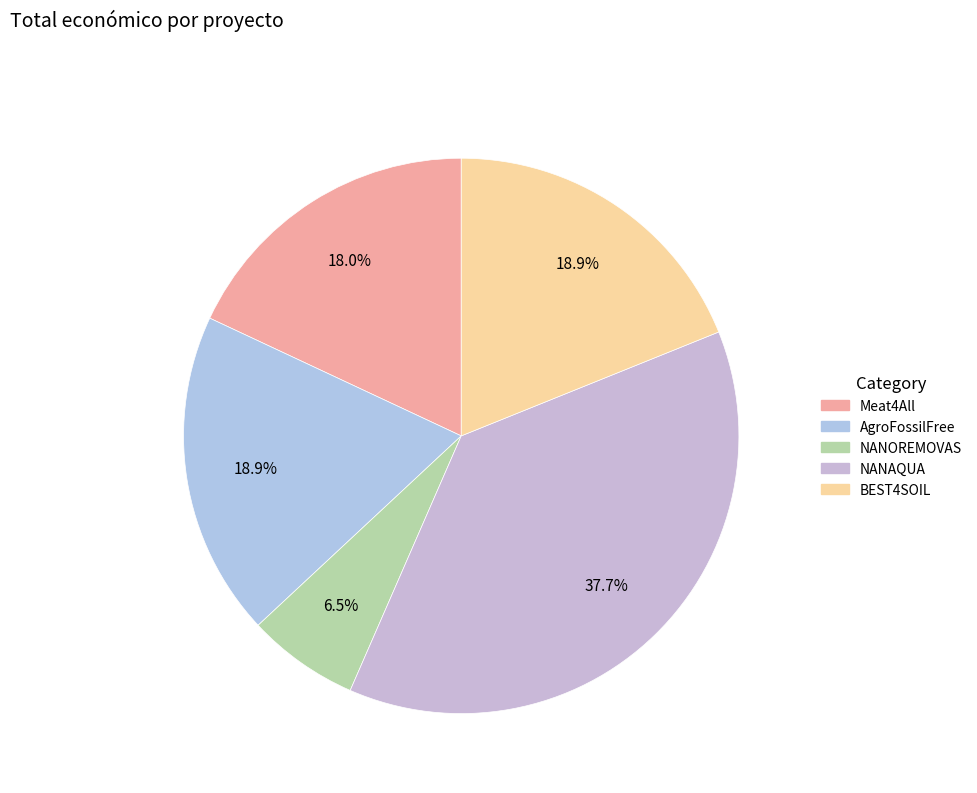

What is the change in value from NANOREMOVAS to BEST4SOIL?

+1309799